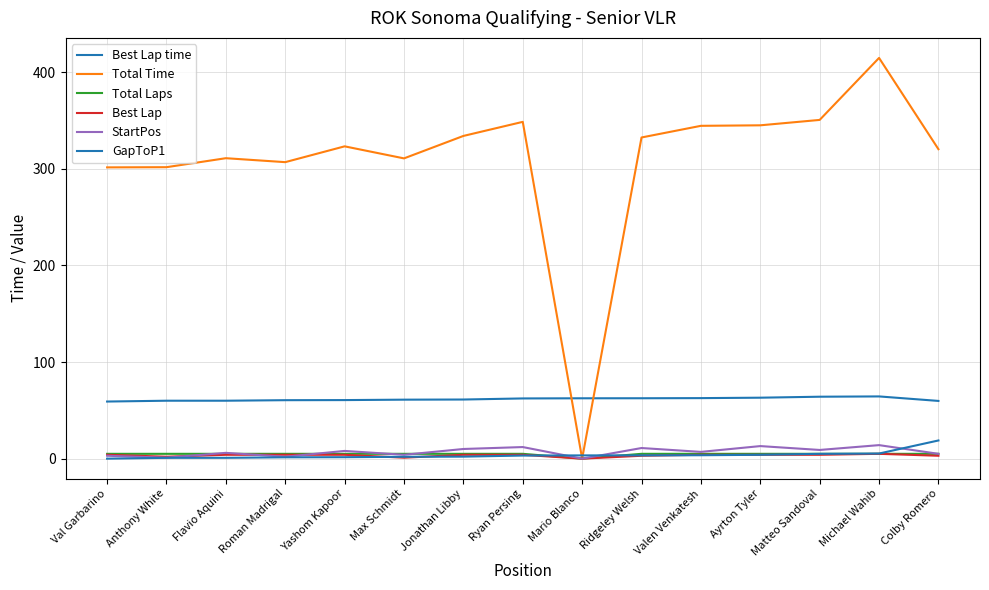

What is the difference between the second highest and minimum values in the Total Time series?

350.5